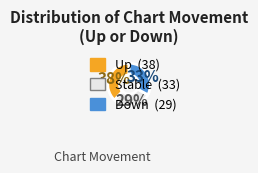

To the nearest percent, what is the average slice percentage?

33%